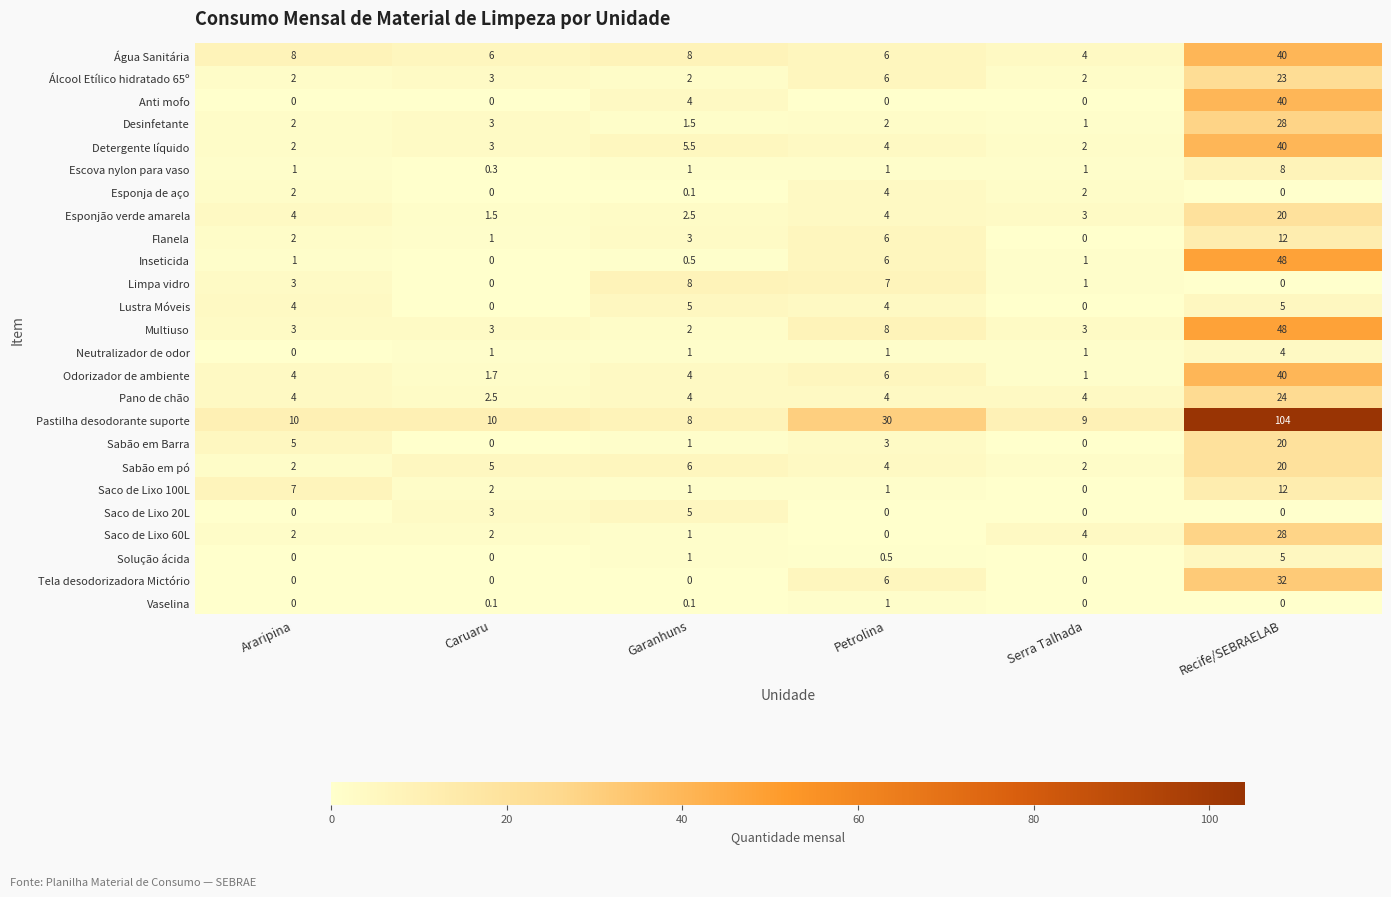

Is the value of Vaselina at Recife/SEBRAELAB greater than the value of Limpa vidro at Serra Talhada?

No